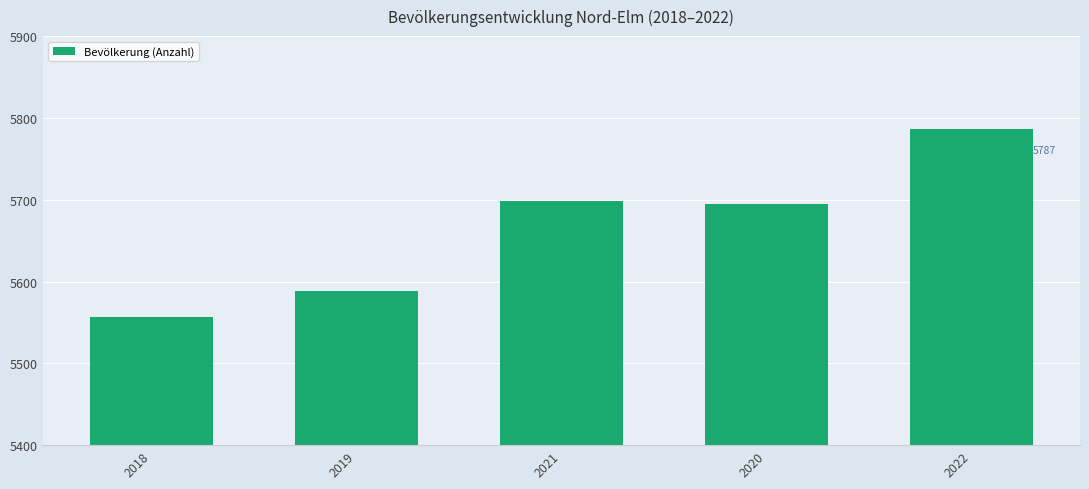

Where is the data nearest to the value 5672?

2020